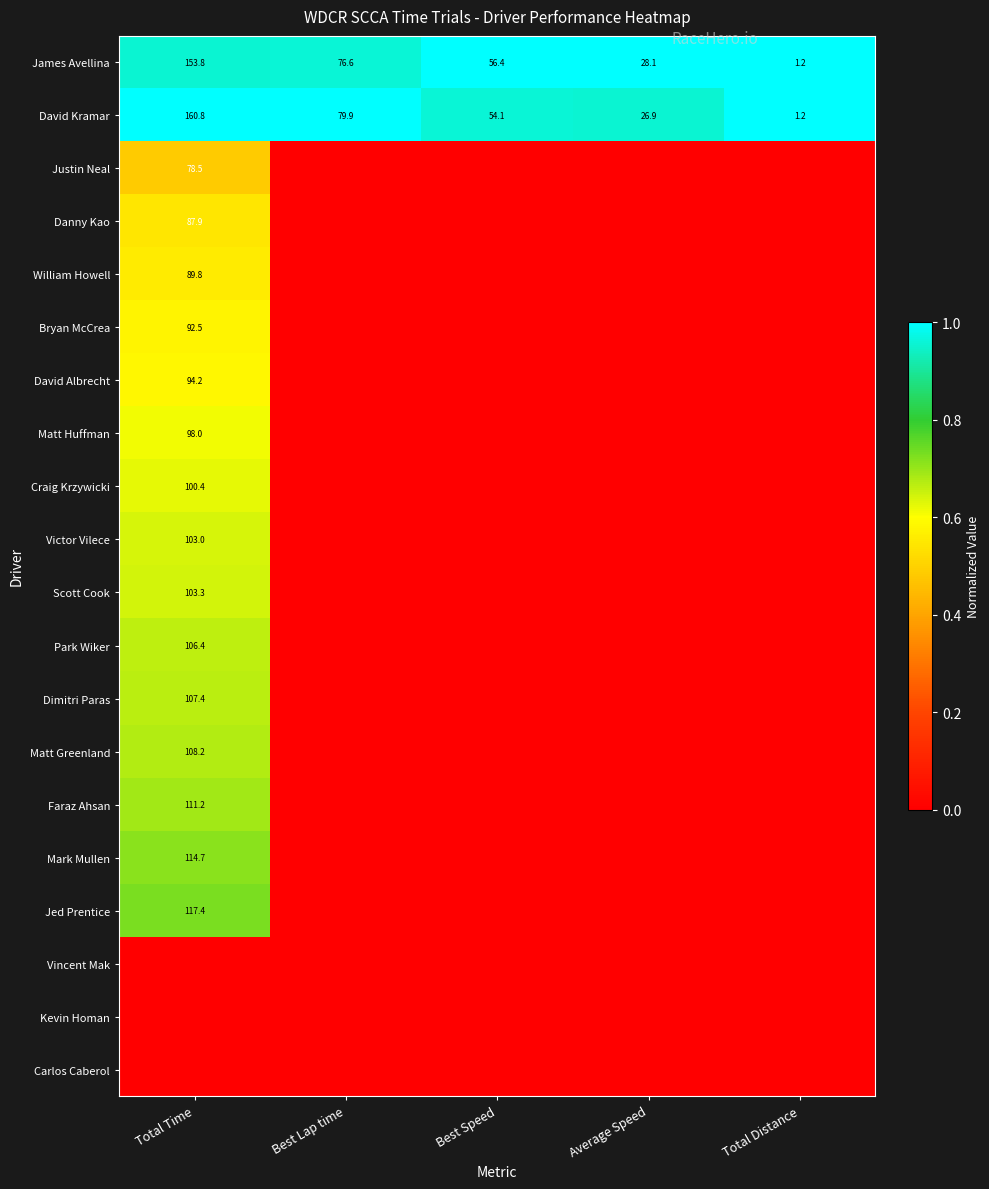

True or false: Bryan McCrea has a value of 39.8 at Total Time.

False